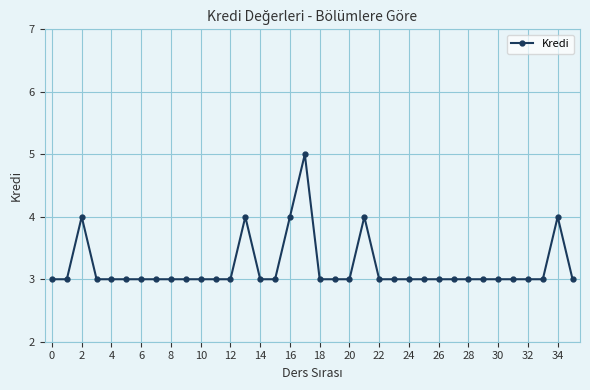

Does the chart display data point markers on the line(s)?

Yes